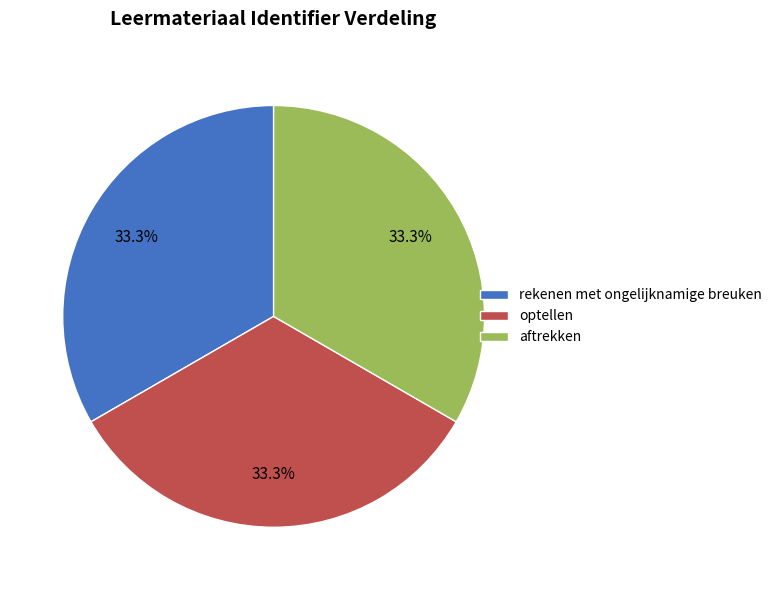

To the nearest percent, what percentage of the pie is aftrekken?

33%